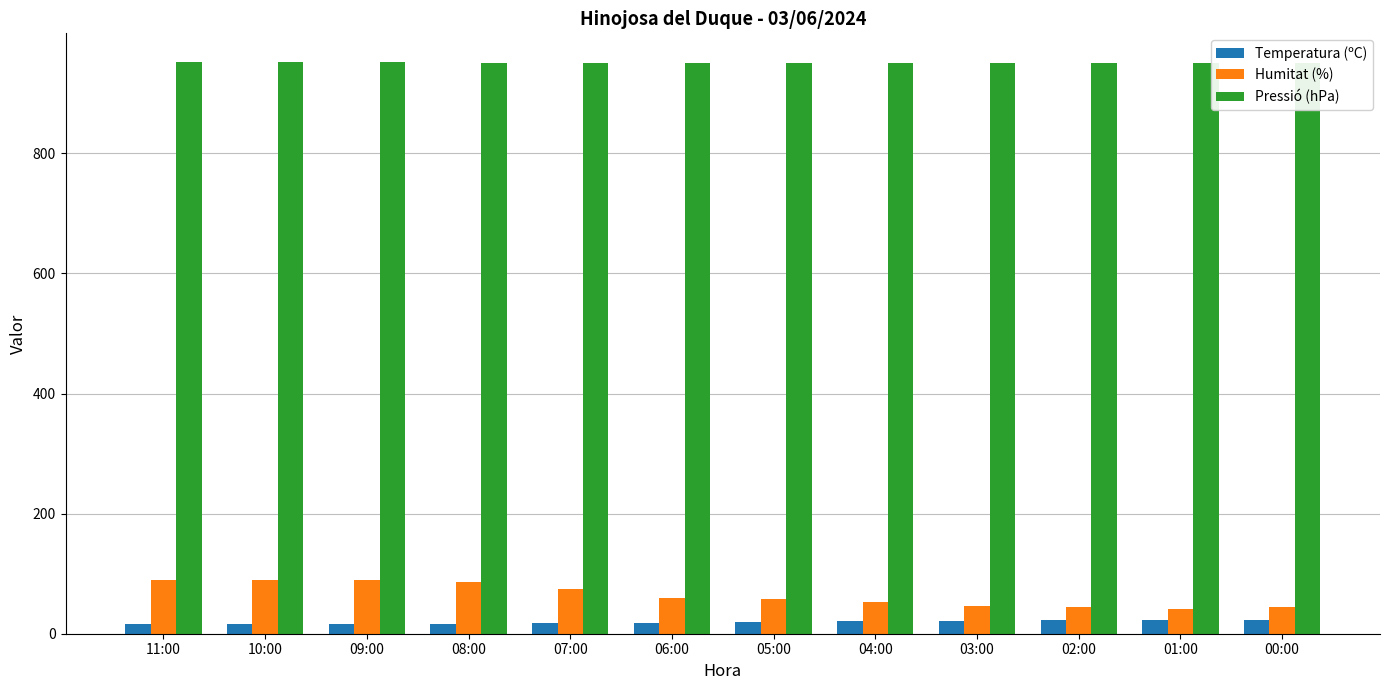

At how many categories does at least one series exceed 815?

12